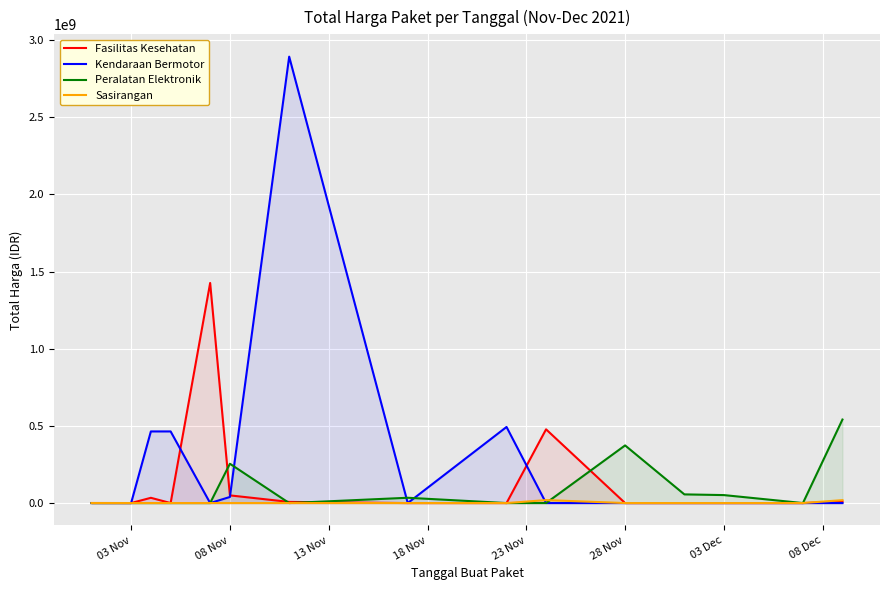

Reading right to left, transcribe all the data shown in this chart.

Fasilitas Kesehatan: 9180000	0	0	0	0	477600000	0	0	7401240	49730040	1425867900	0	34000000	78000	333600
Kendaraan Bermotor: 0	0	0	0	0	0	493000000	0	2892122000	39440000	0	464002100	464002100	0	0
Peralatan Elektronik: 541071000	0	51601000	56152800	373404000	0	0	34292000	0	254700000	0	0	0	0	0
Sasirangan: 18900000	0	0	0	0	19175000	0	0	0	0	0	0	0	0	0